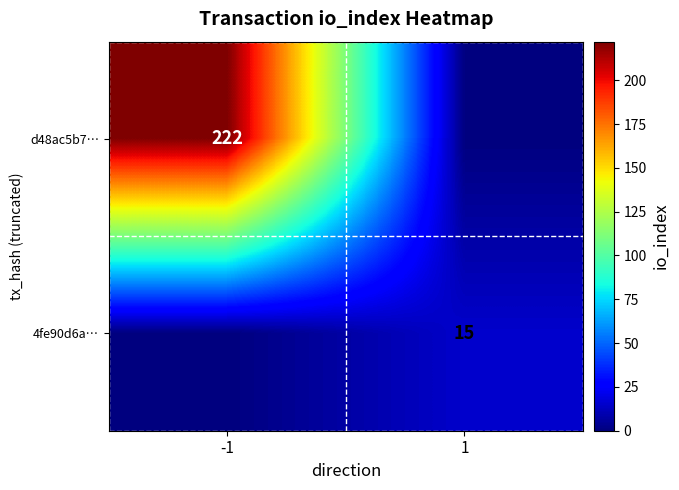

Which label corresponds to the smallest value in the chart?

1